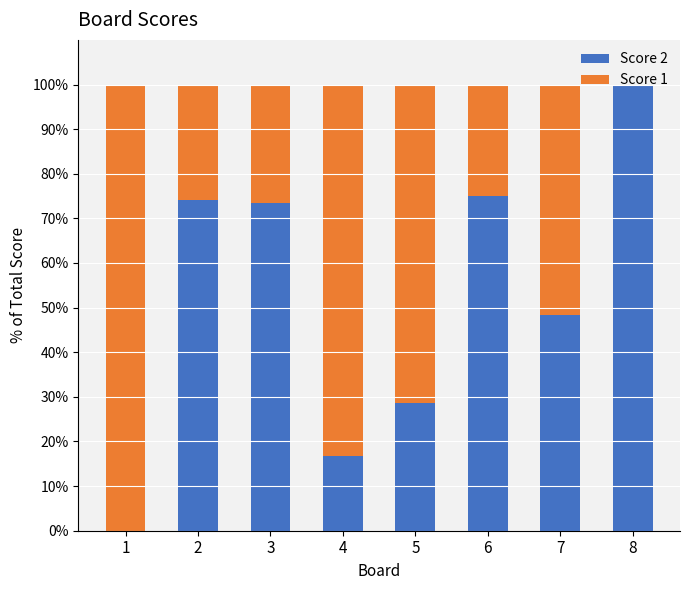

The Score 2 series shows 45.7 at 5. True or false?

False